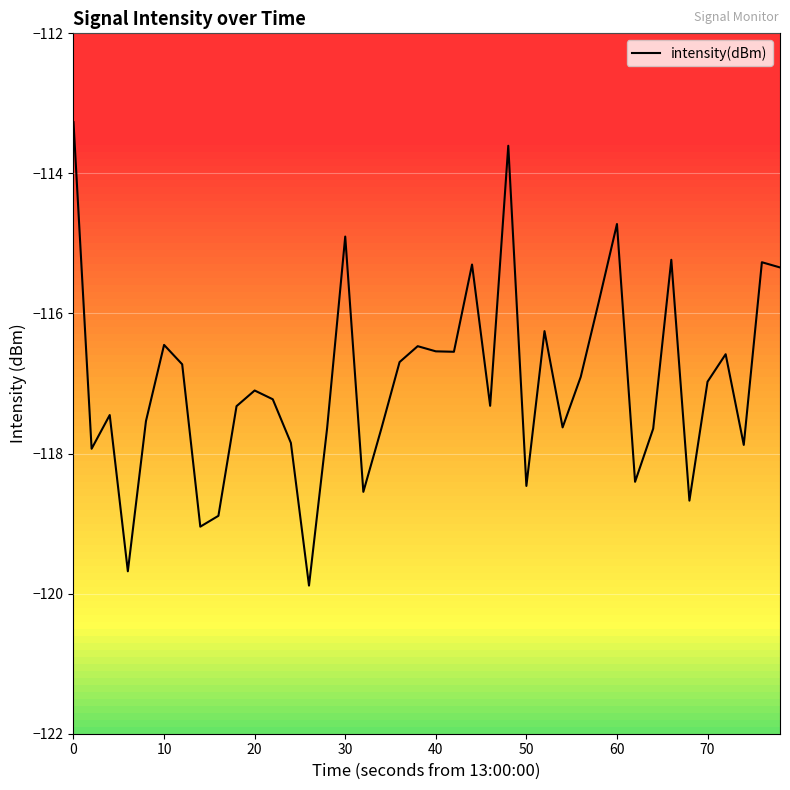

What is the smallest value displayed?

-119.9